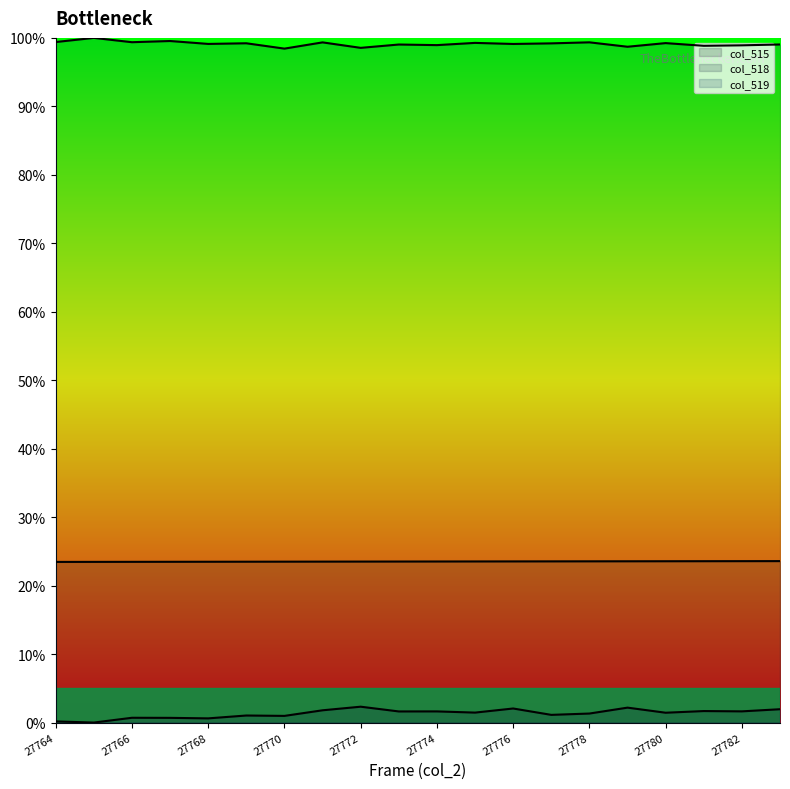

How many values in the col_519 series exceed 99?

14